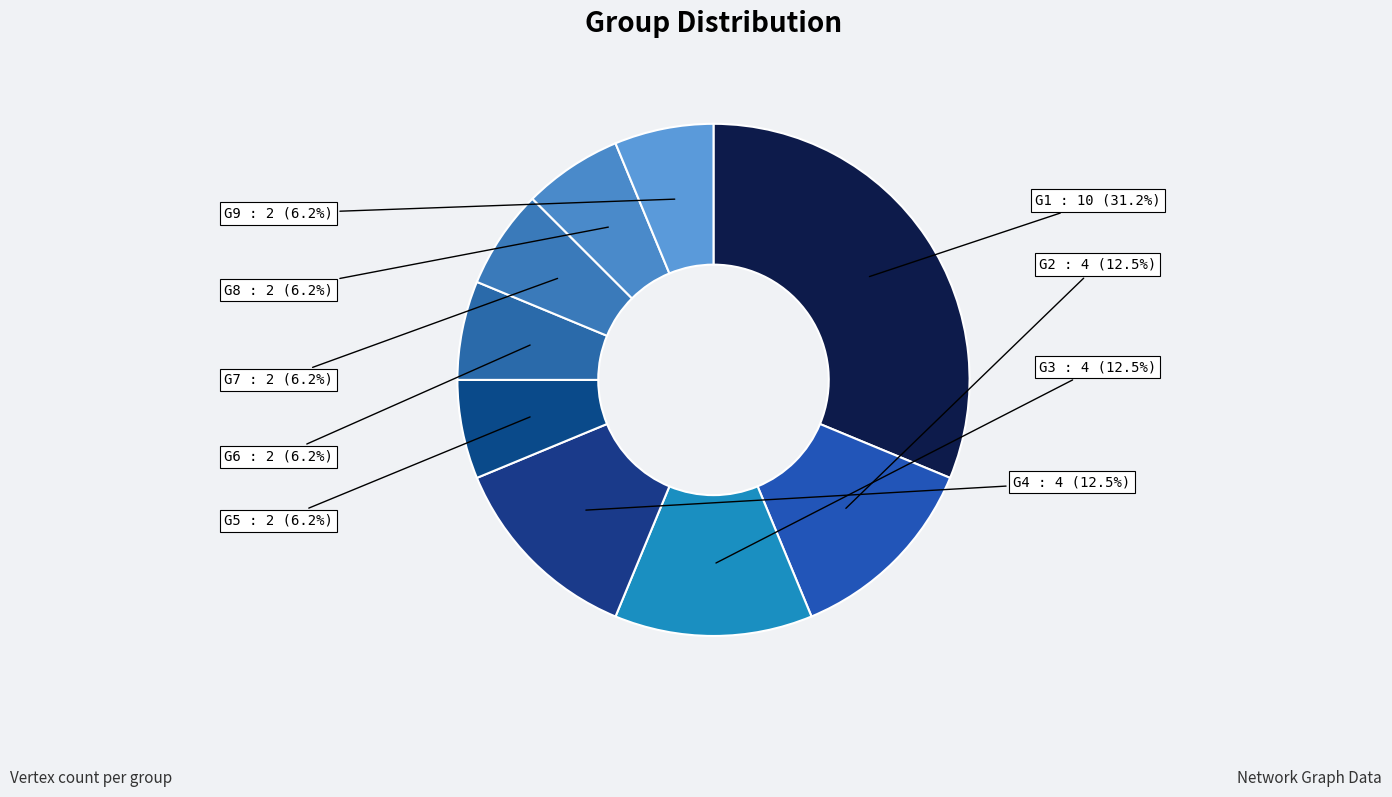

Which slice is the largest?

G1